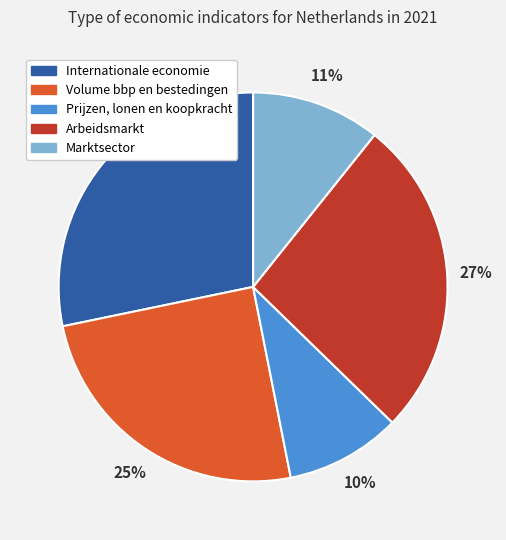

True or false: Prijzen, lonen en koopkracht accounts for 10% of the total.

True